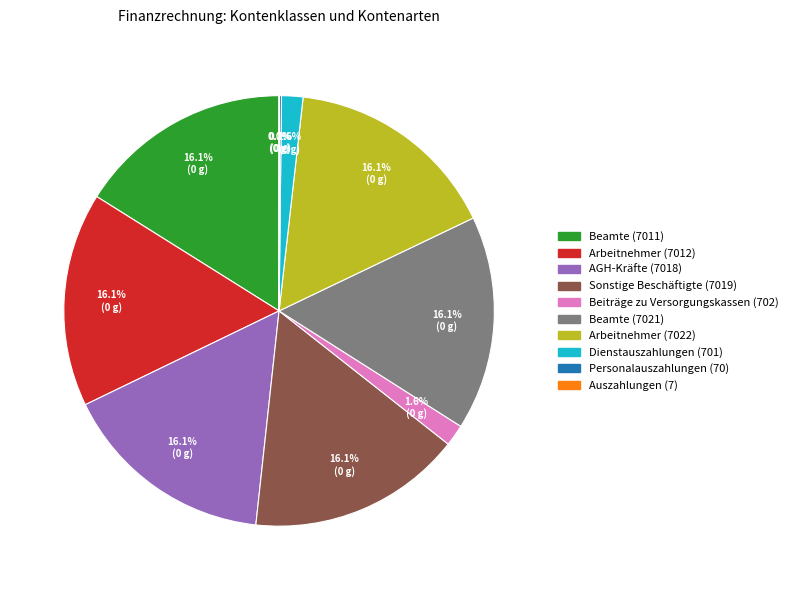

Combined, what portion of the pie is Arbeitnehmer (7022) and Arbeitnehmer (7012)?

32.2%